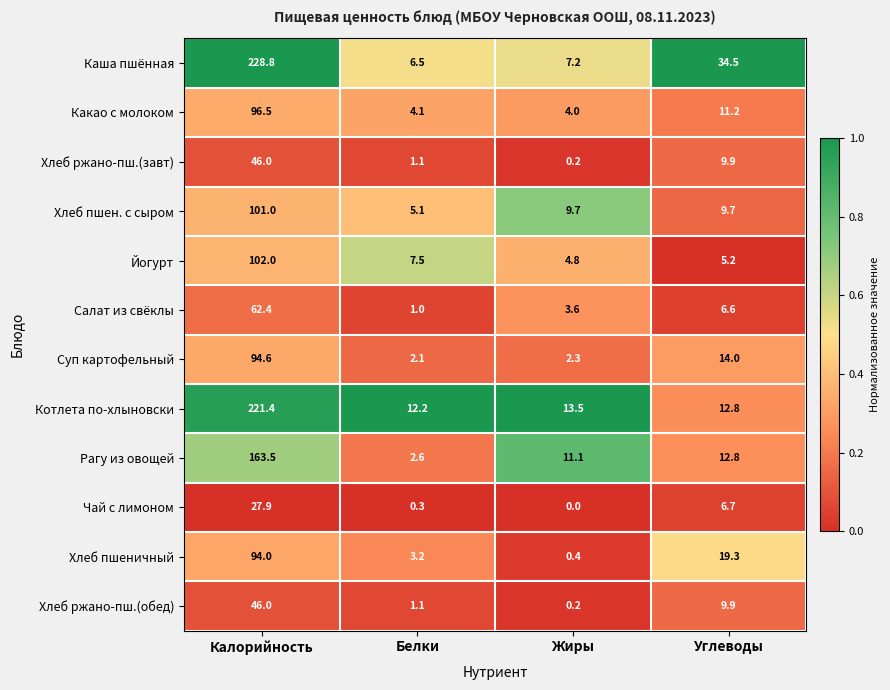

Which series has the largest total across all categories?

Каша пшённая